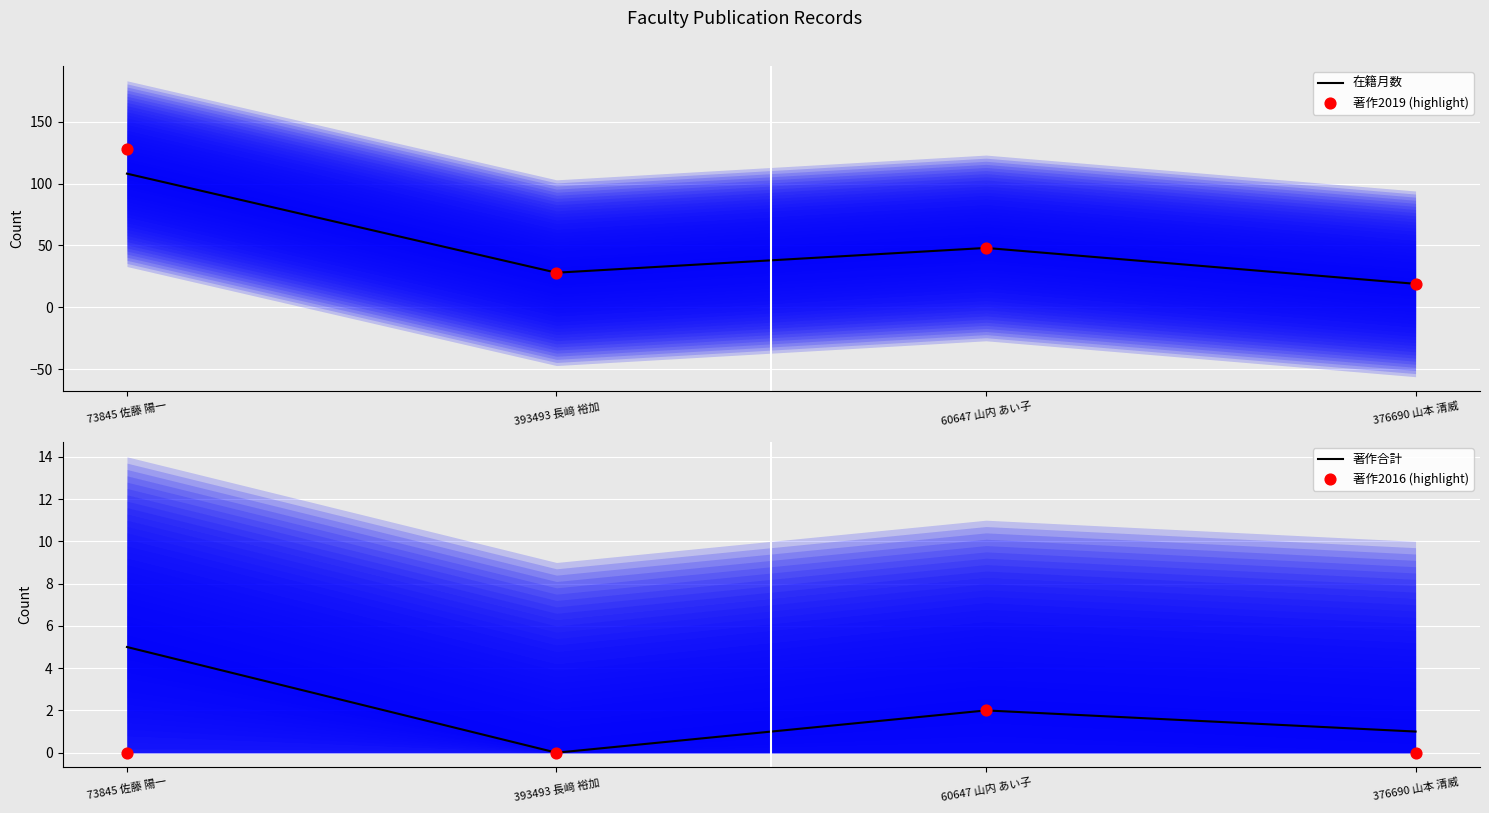

Which series has the largest total across all categories?

著作2019 (highlight)